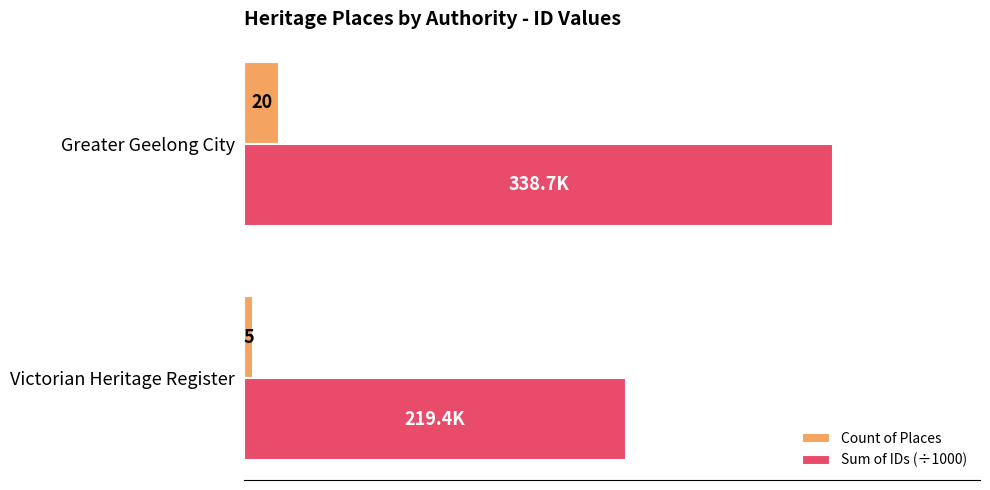

Rank the categories by Sum of IDs (÷1000) value from highest to lowest.

Greater Geelong City, Victorian Heritage Register